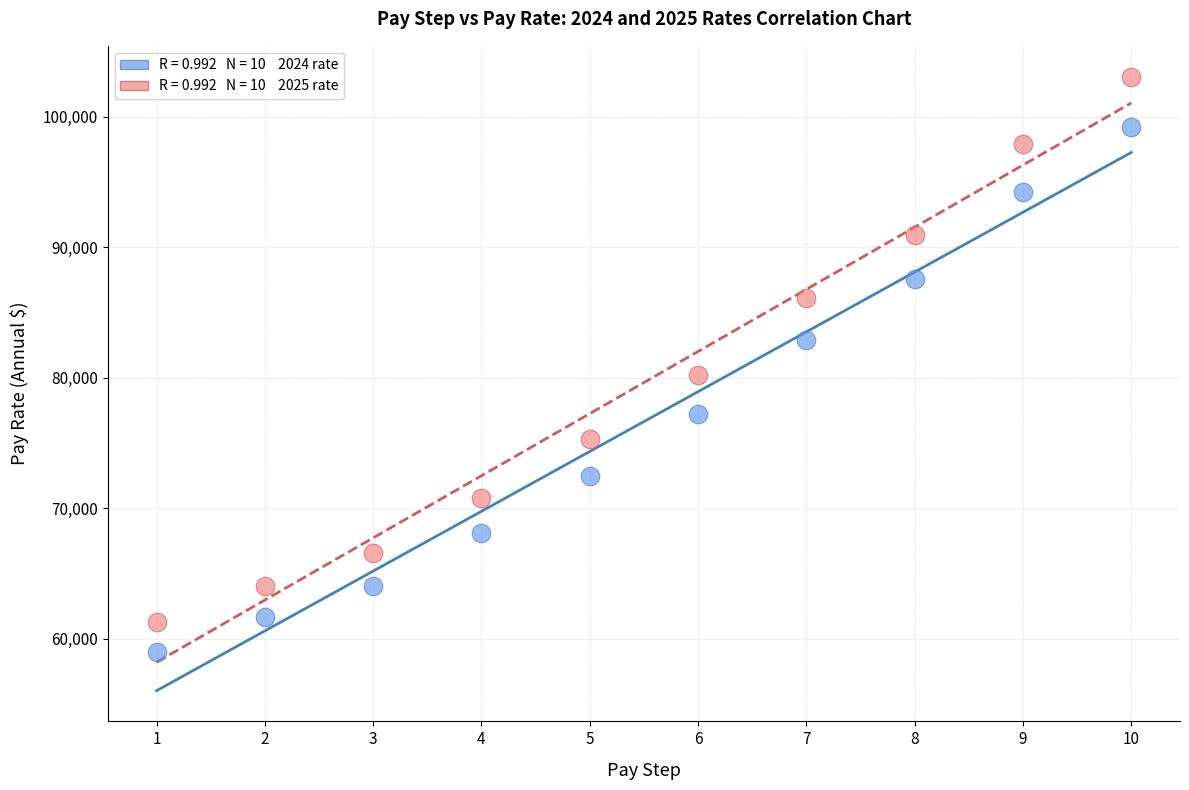

Across all series, what Y value is closest to 81056?

80224